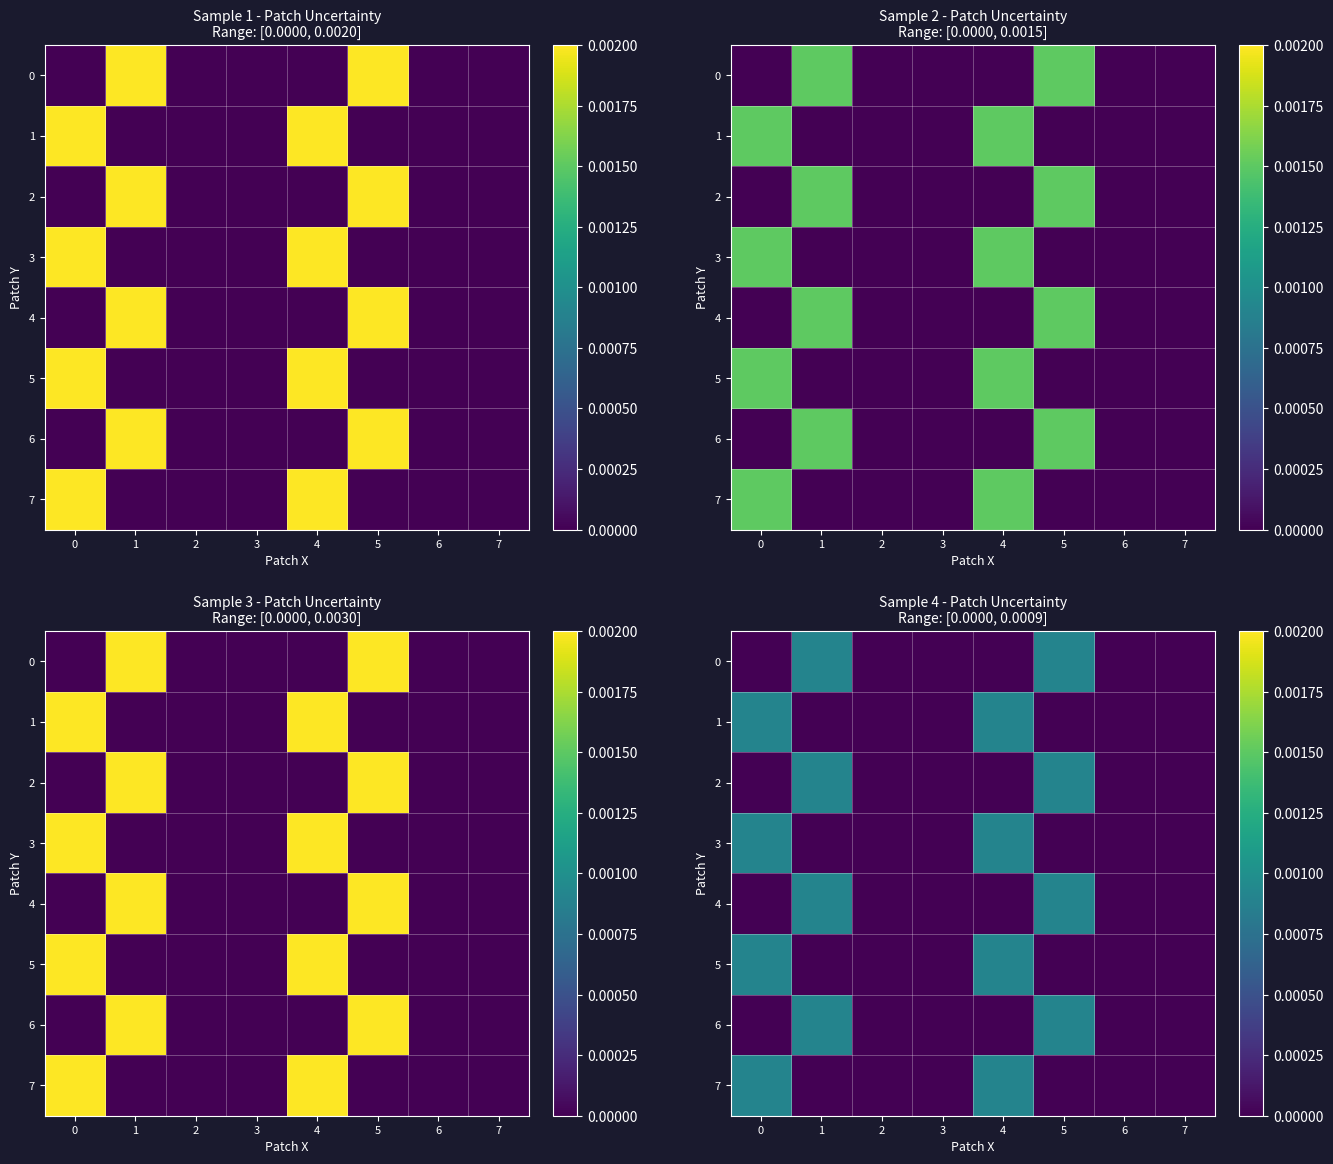

The 0 series shows 0.0 at 7. True or false?

False